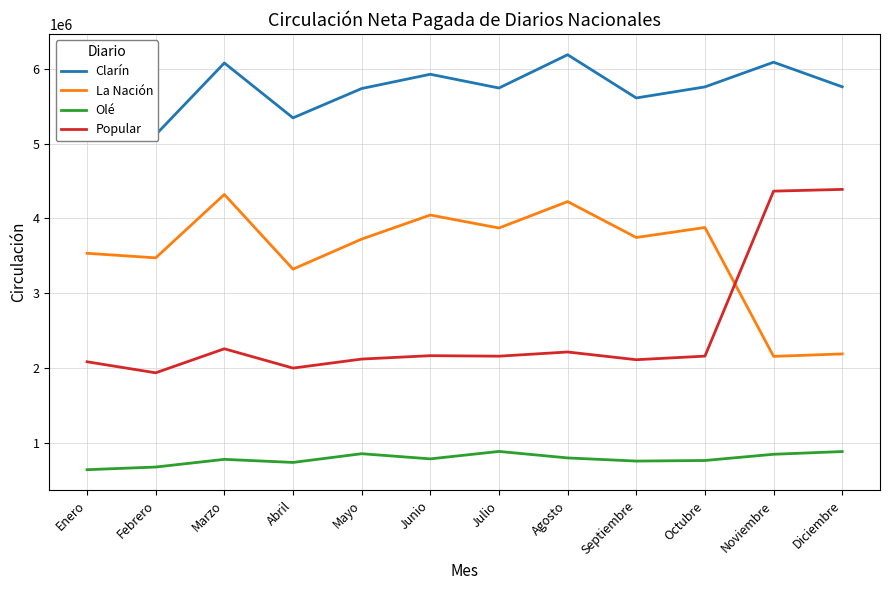

Where is La Nación nearest to the value 3238722?

Abril